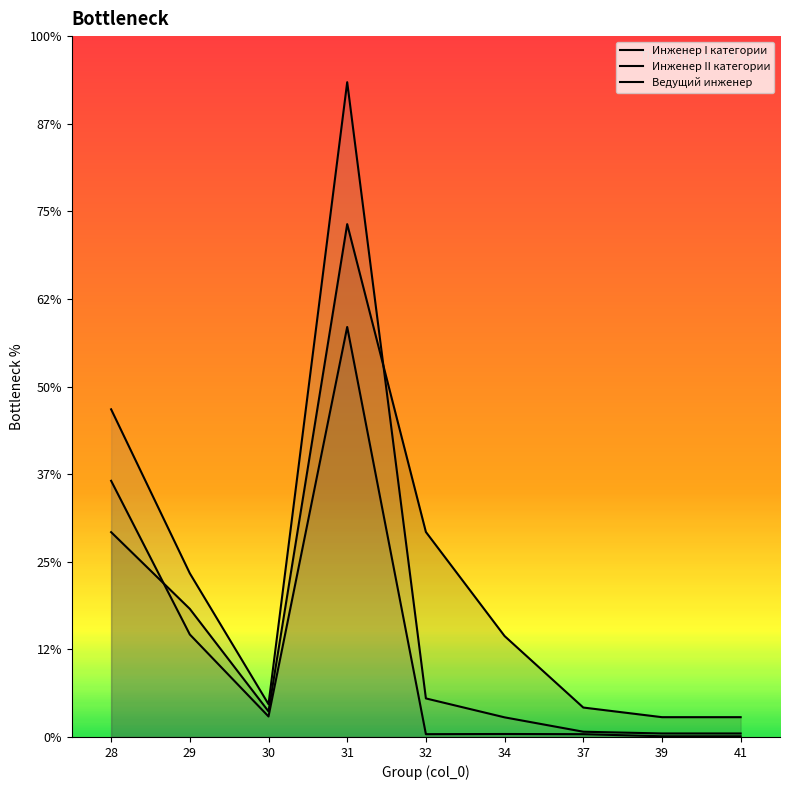

True or false: Ведущий инженер has a value of 0.5 at 30.

False